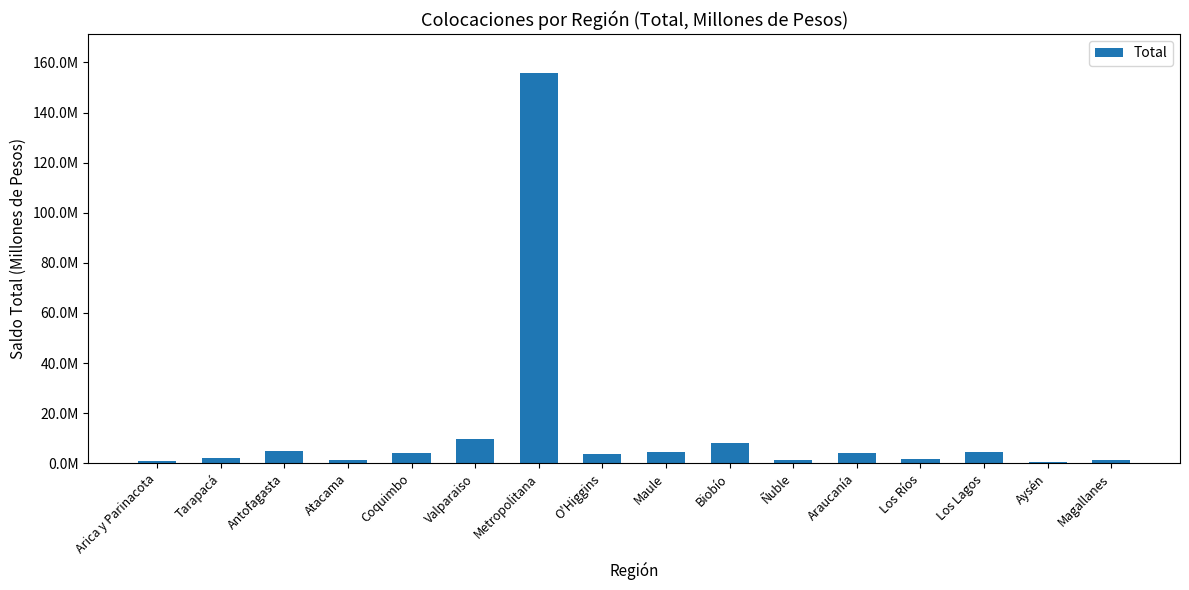

Is it true that the value at Biobío is 11260471.6?

False